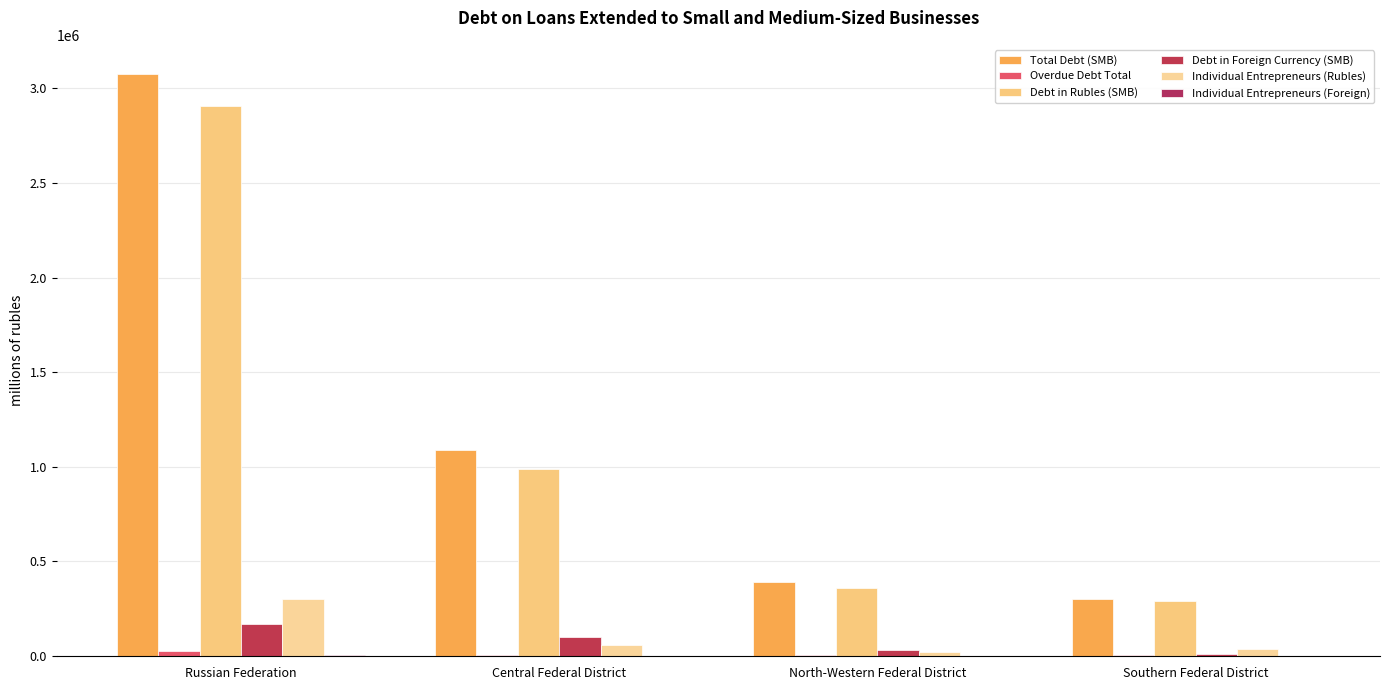

What is the total value across all series at Central Federal District?

2243860